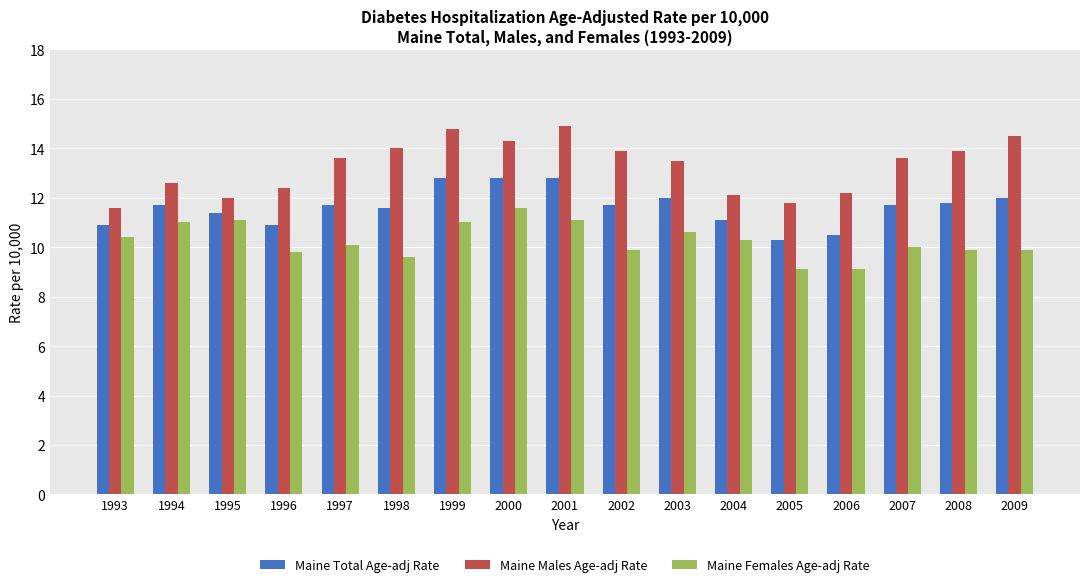

What is the total value across all series at 1996?

33.1